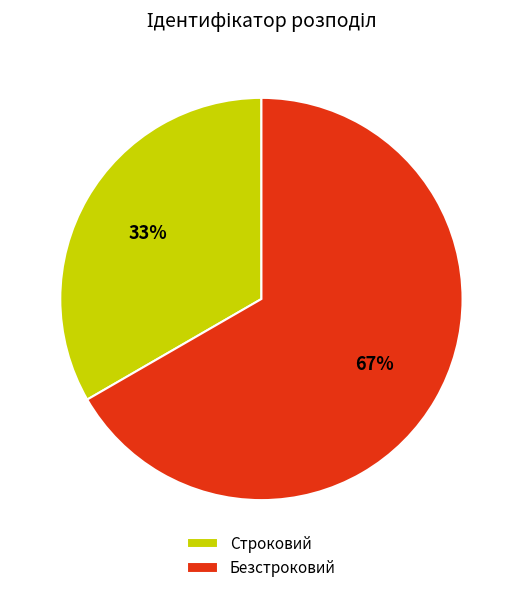

Which category accounts for the majority?

Безстроковий